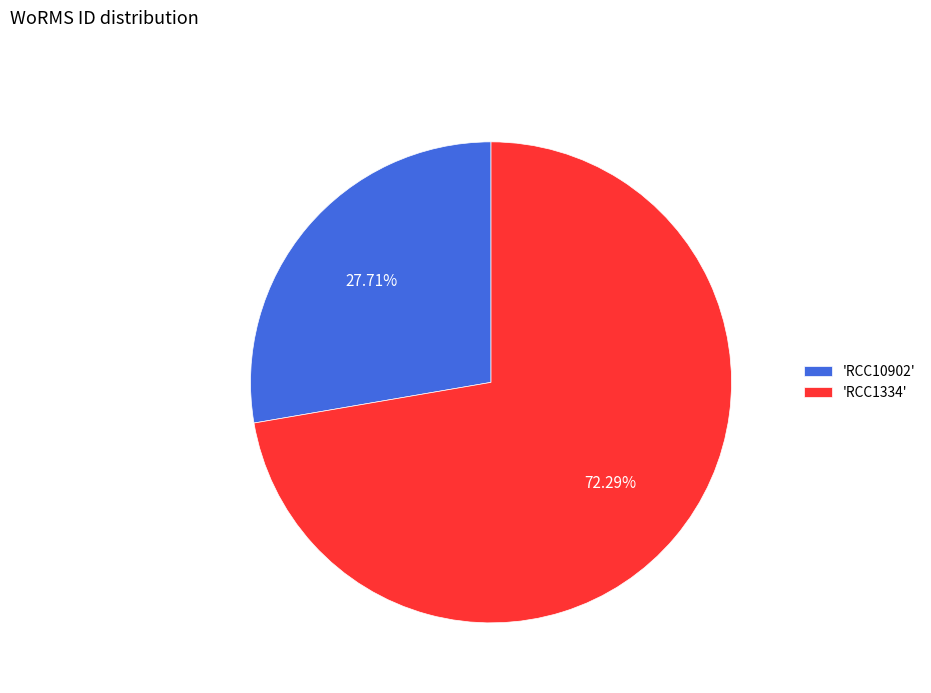

Do 'RCC1334' and 'RCC10902' together represent more than half of the pie?

Yes